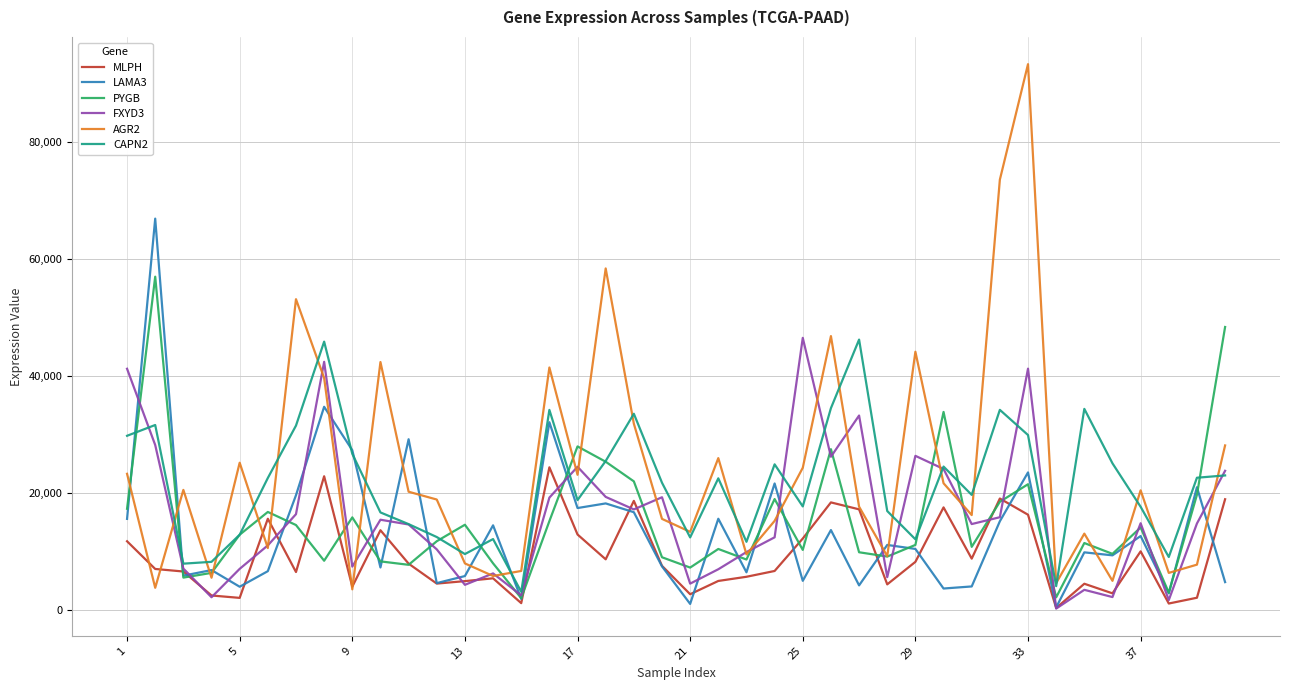

True or false: LAMA3 and AGR2 cross at least once.

True